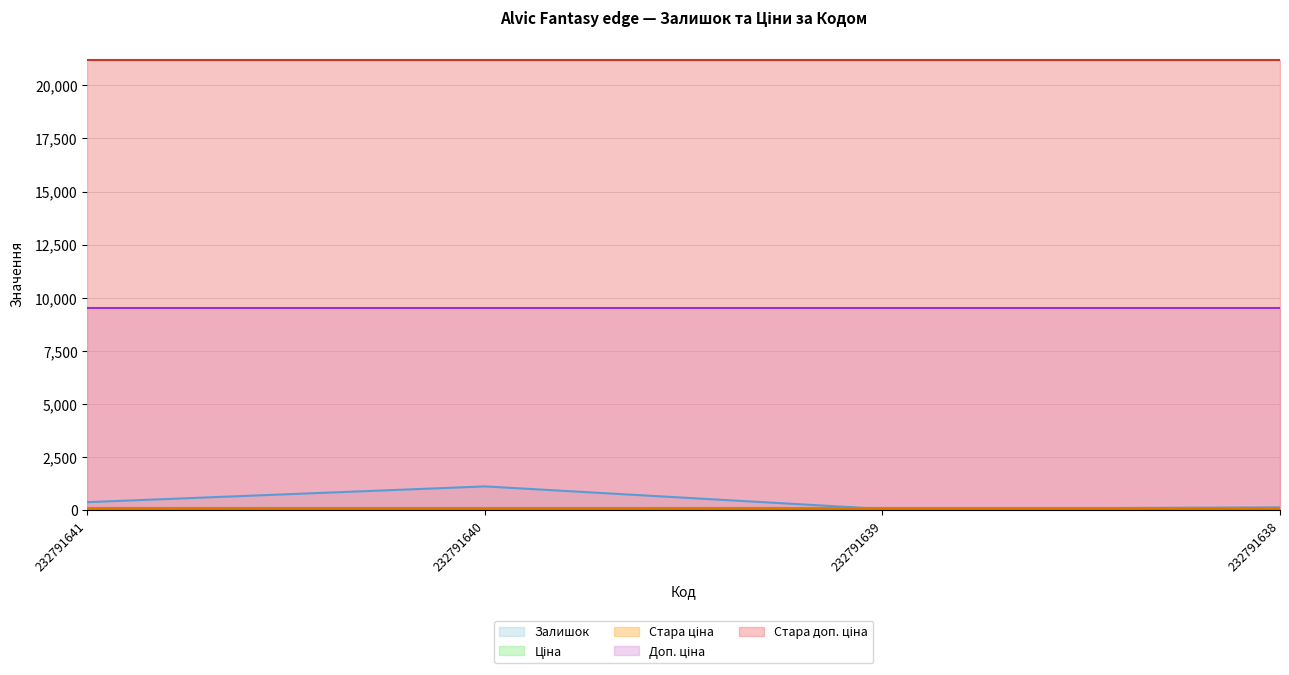

Which series has the largest range (max minus min)?

Залишок